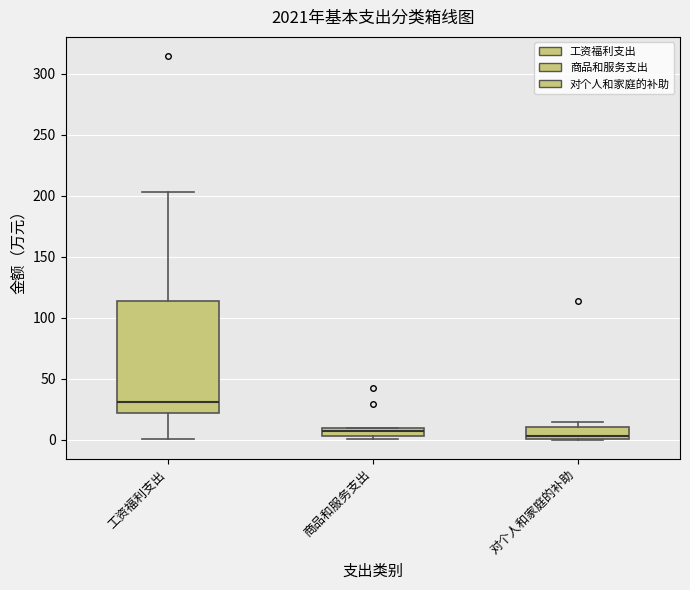

Which box is the tallest, from its lower edge to its upper edge?

工资福利支出